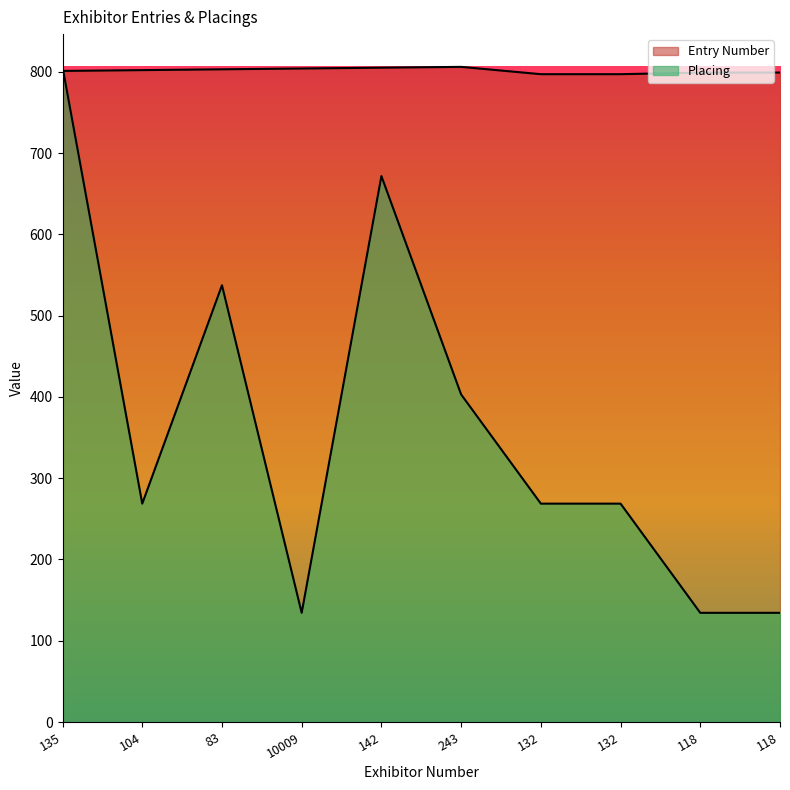

Count the Entry Number values in the range 799 to 804.

6